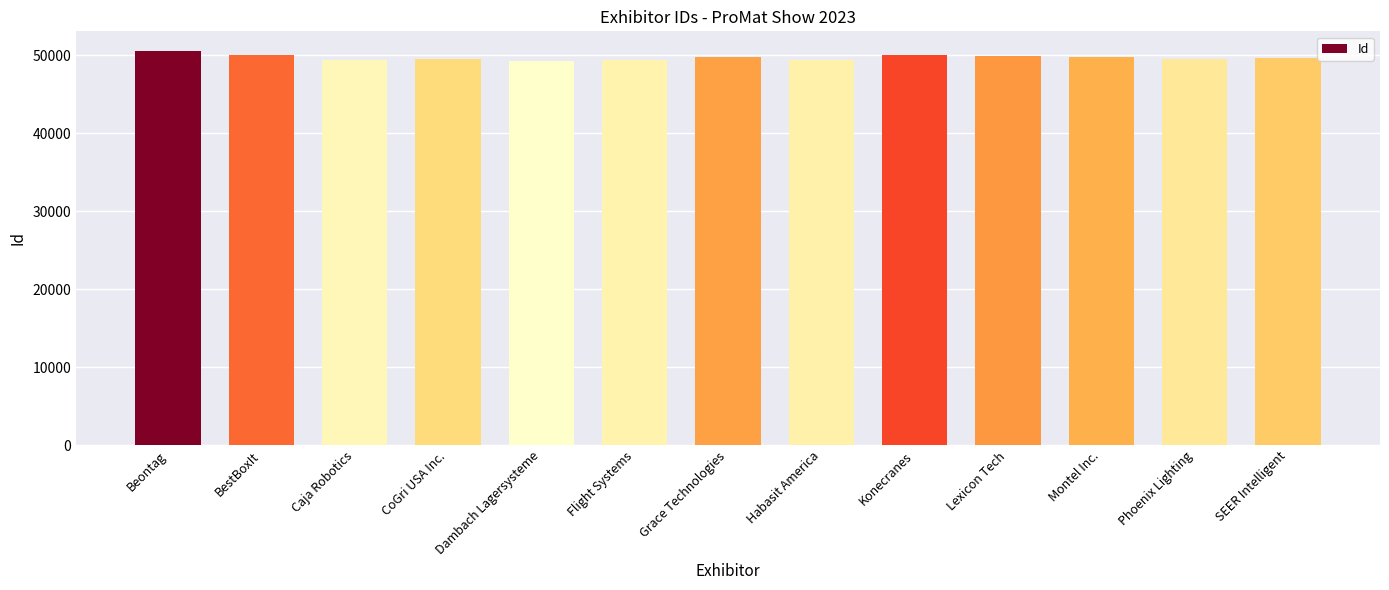

What is the average value?

49699